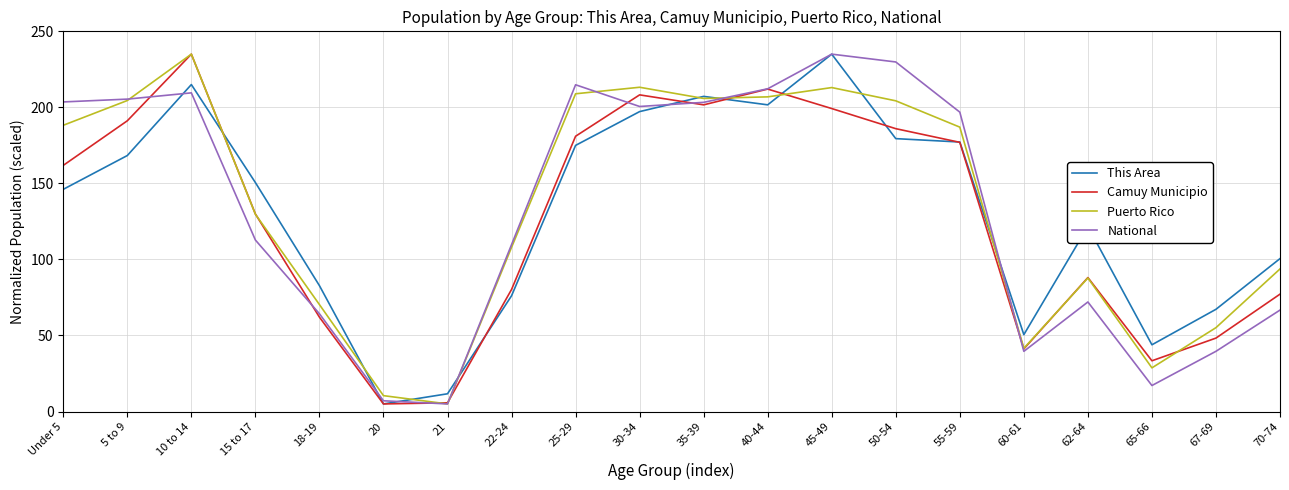

What is the difference between the highest and lowest values at 21?

6.7